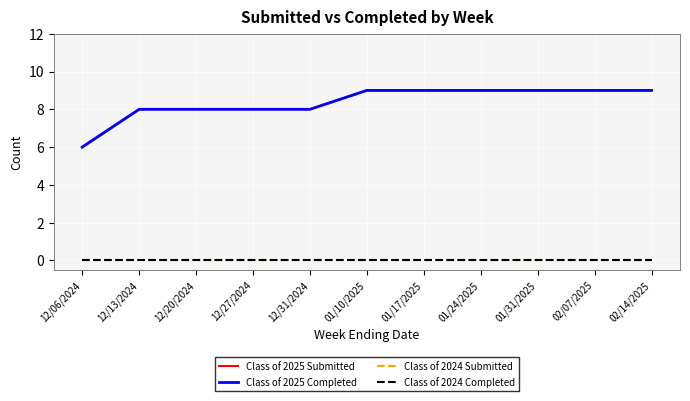

Reading left to right, transcribe all the data shown in this chart.

Class of 2025 Submitted: 6	8	8	8	8	9	9	9	9	9	9
Class of 2025 Completed: 6	8	8	8	8	9	9	9	9	9	9
Class of 2024 Submitted: 0	0	0	0	0	0	0	0	0	0	0
Class of 2024 Completed: 0	0	0	0	0	0	0	0	0	0	0